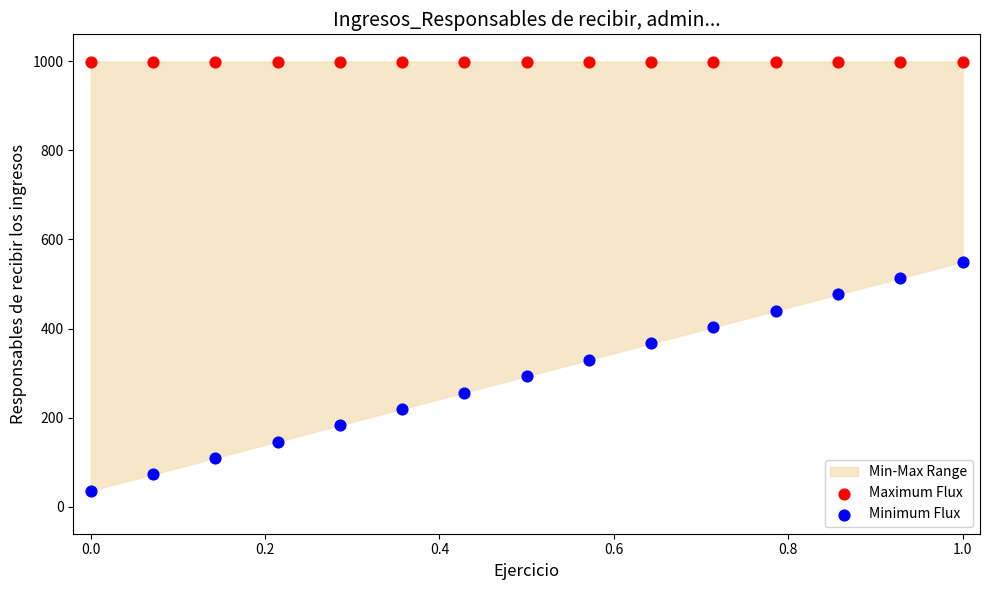

Which series contains the lowest Y value?

Minimum Flux